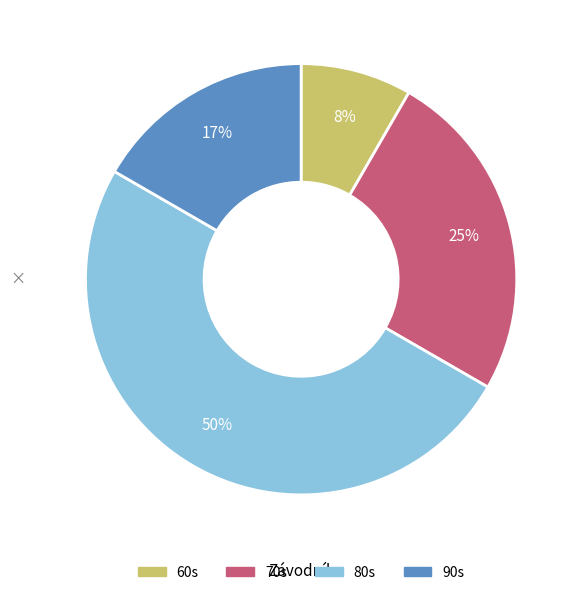

To the nearest percent, what is the average slice percentage?

25%